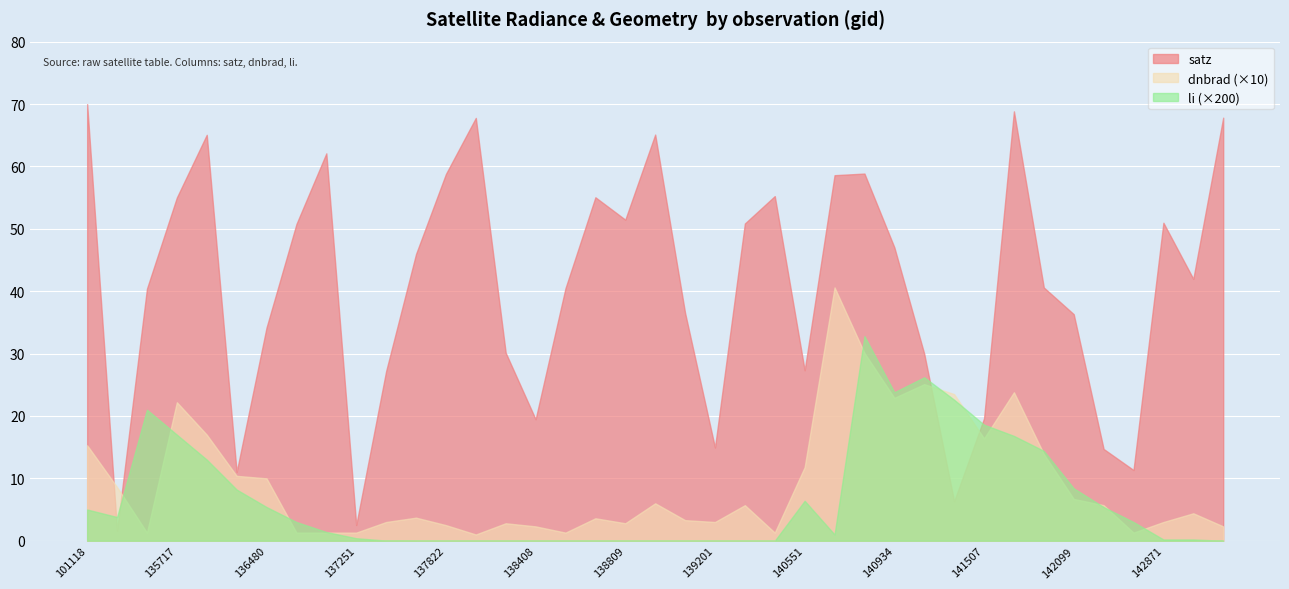

How many lines are shown in the chart?

3